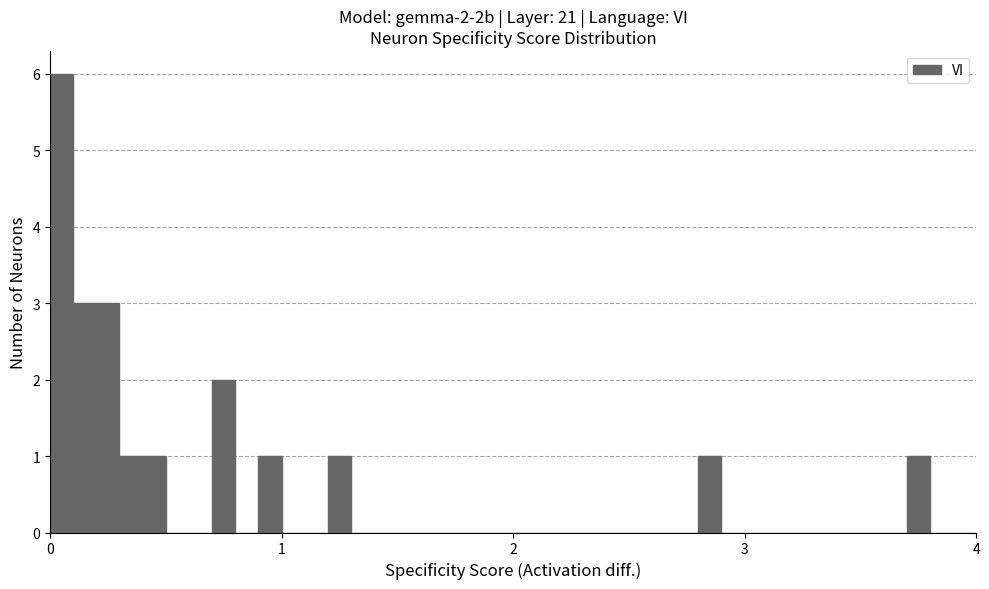

Around what value on the x-axis is the tallest bar? Give the approximate position of its centre, as read against the axis.

0.1